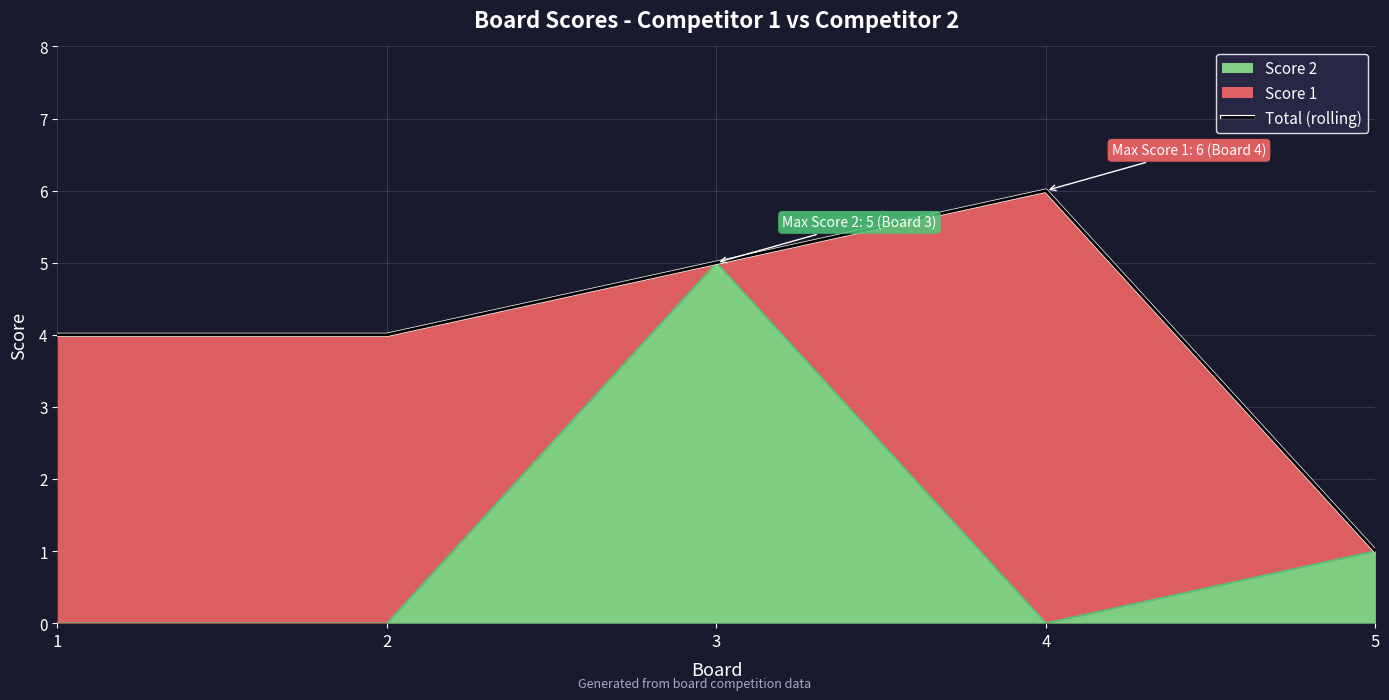

List the labels in order of value, largest first.

4, 3, 1, 2, 5